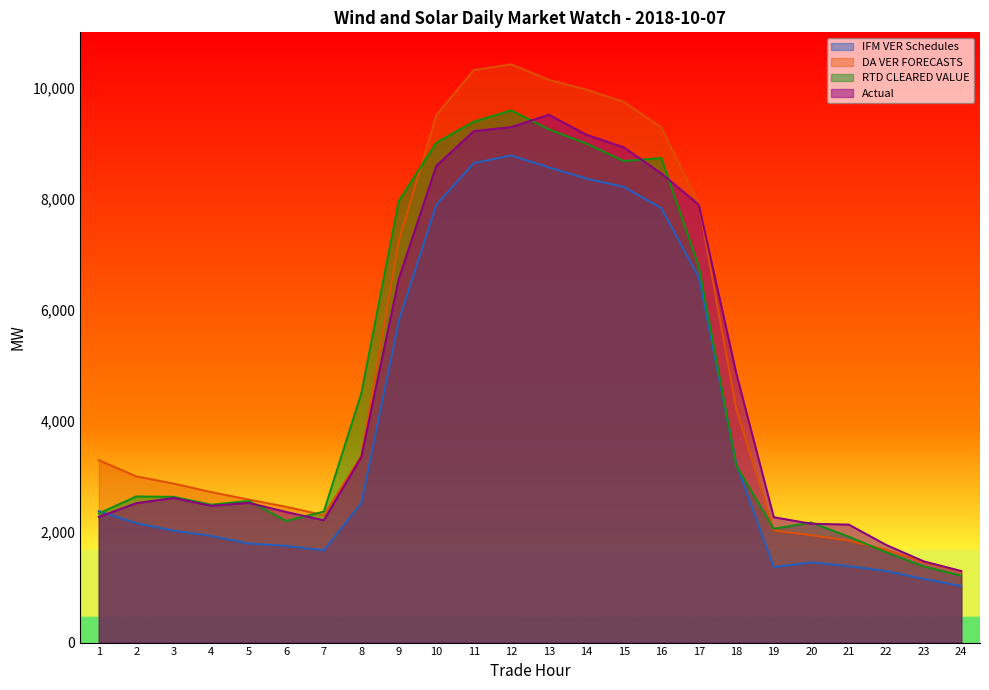

List the labels in order of DA VER FORECASTS value, largest first.

12, 11, 13, 14, 15, 10, 16, 17, 9, 18, 8, 1, 2, 3, 4, 5, 6, 7, 19, 20, 21, 22, 23, 24